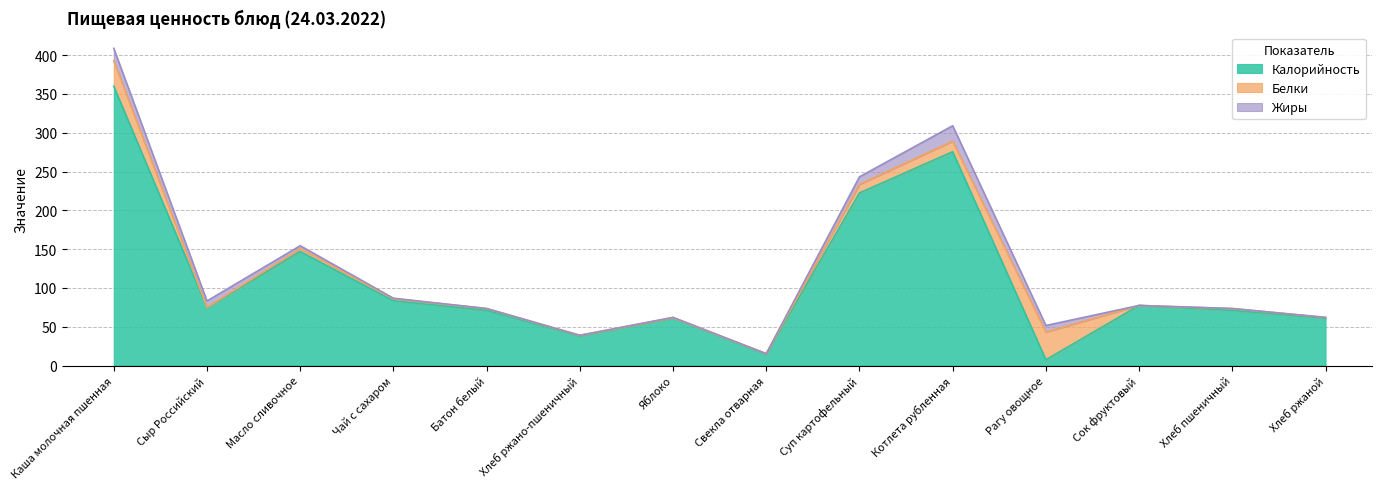

Reading left to right, extract all data points from this chart.

Калорийность: Каша молочная пшенная=360.0	Сыр Российский=74.8	Масло сливочное=146.9	Чай с сахаром=83.5	Батон белый=71.0	Хлеб ржано-пшеничный=38.0	Яблоко=61.1	Свекла отварная=14.5	Суп картофельный=222.4	Котлета рубленная=275.6	Рагу овощное=7.4	Сок фруктовый=77.4	Хлеб пшеничный=71.0	Хлеб ржаной=61.0
Белки: Каша молочная пшенная=32.8	Сыр Российский=0.1	Масло сливочное=3.8	Чай с сахаром=2.8	Батон белый=2.3	Хлеб ржано-пшеничный=0.8	Яблоко=0.5	Свекла отварная=0.7	Суп картофельный=11.1	Котлета рубленная=13.6	Рагу овощное=35.8	Сок фруктовый=0.0	Хлеб пшеничный=2.3	Хлеб ржаной=1.0
Жиры: Каша молочная пшенная=16.0	Сыр Российский=8.3	Масло сливочное=3.7	Чай с сахаром=0.4	Батон белый=0.2	Хлеб ржано-пшеничный=0.2	Яблоко=0.5	Свекла отварная=0.1	Суп картофельный=9.7	Котлета рубленная=19.9	Рагу овощное=8.4	Сок фруктовый=0.0	Хлеб пшеничный=0.2	Хлеб ржаной=0.0